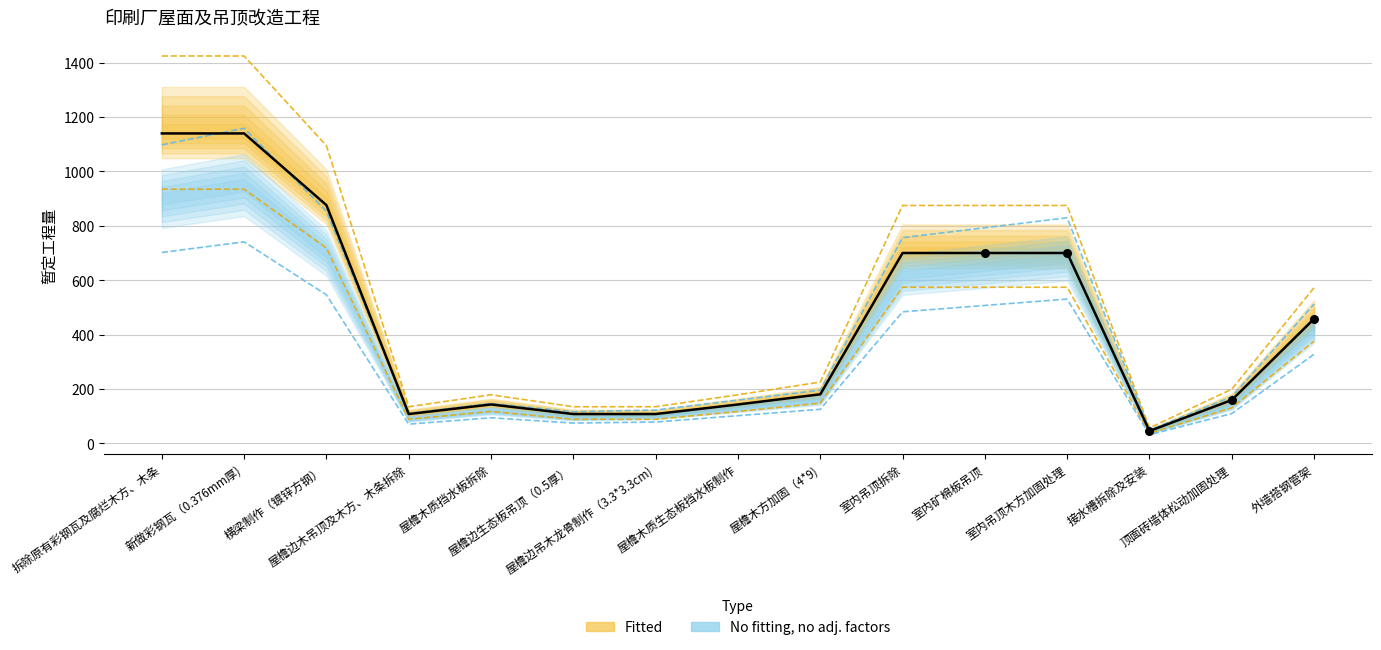

At how many categories does at least one series exceed 945?

3